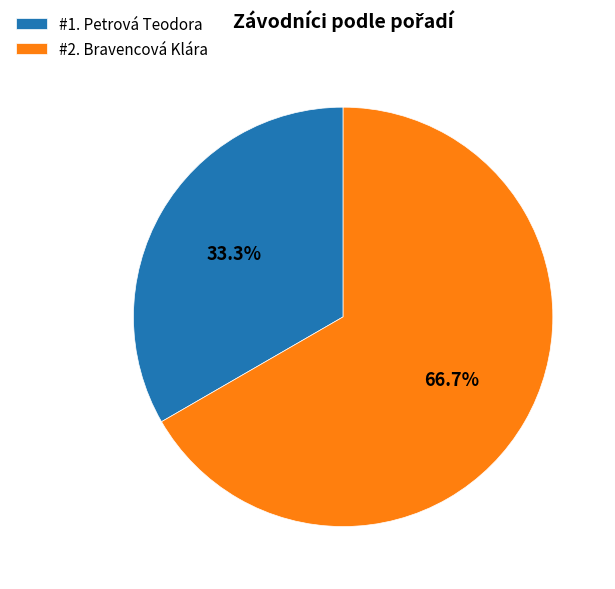

Is there a majority slice in this chart?

Yes